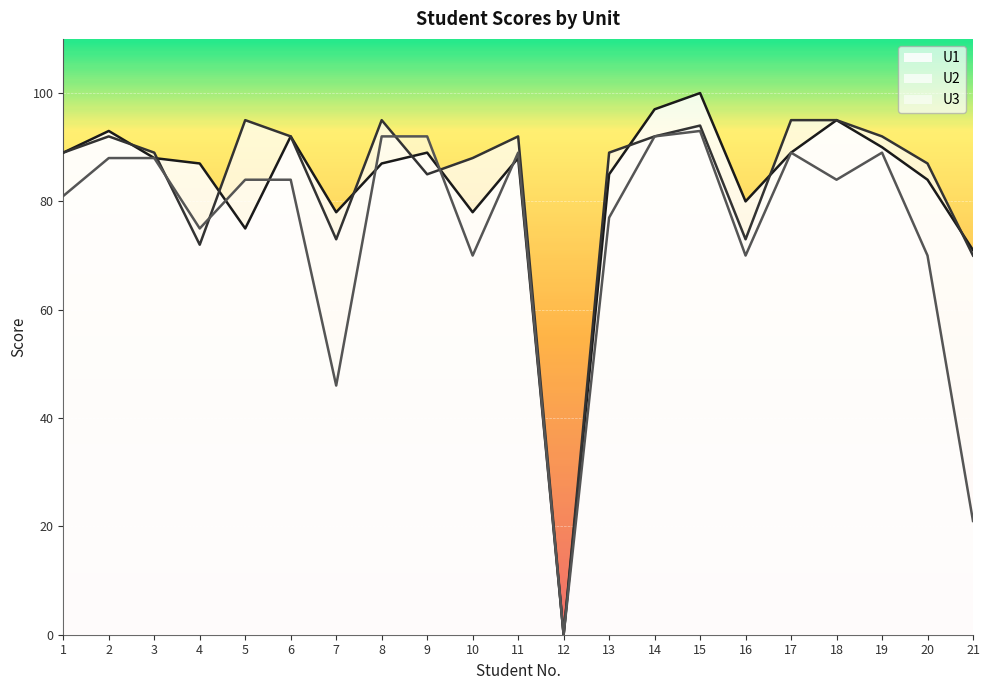

Which series has the largest total across all categories?

U2